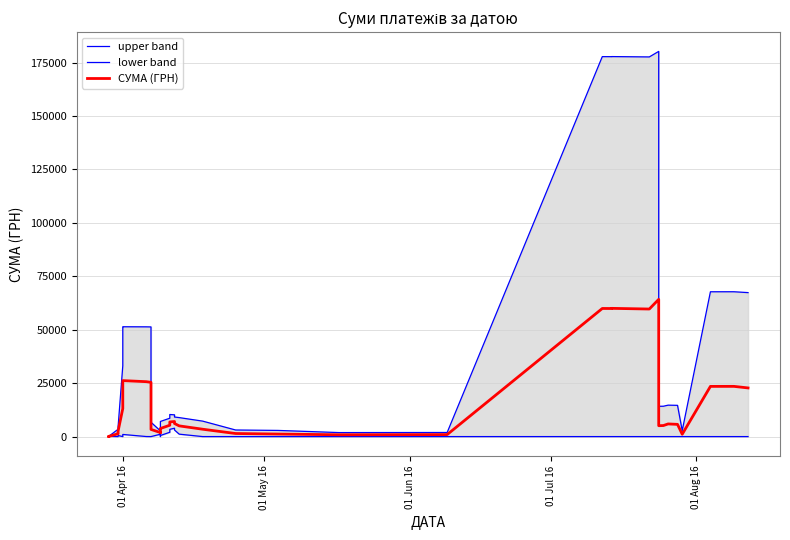

What is the average value of the upper band series?

38324.9